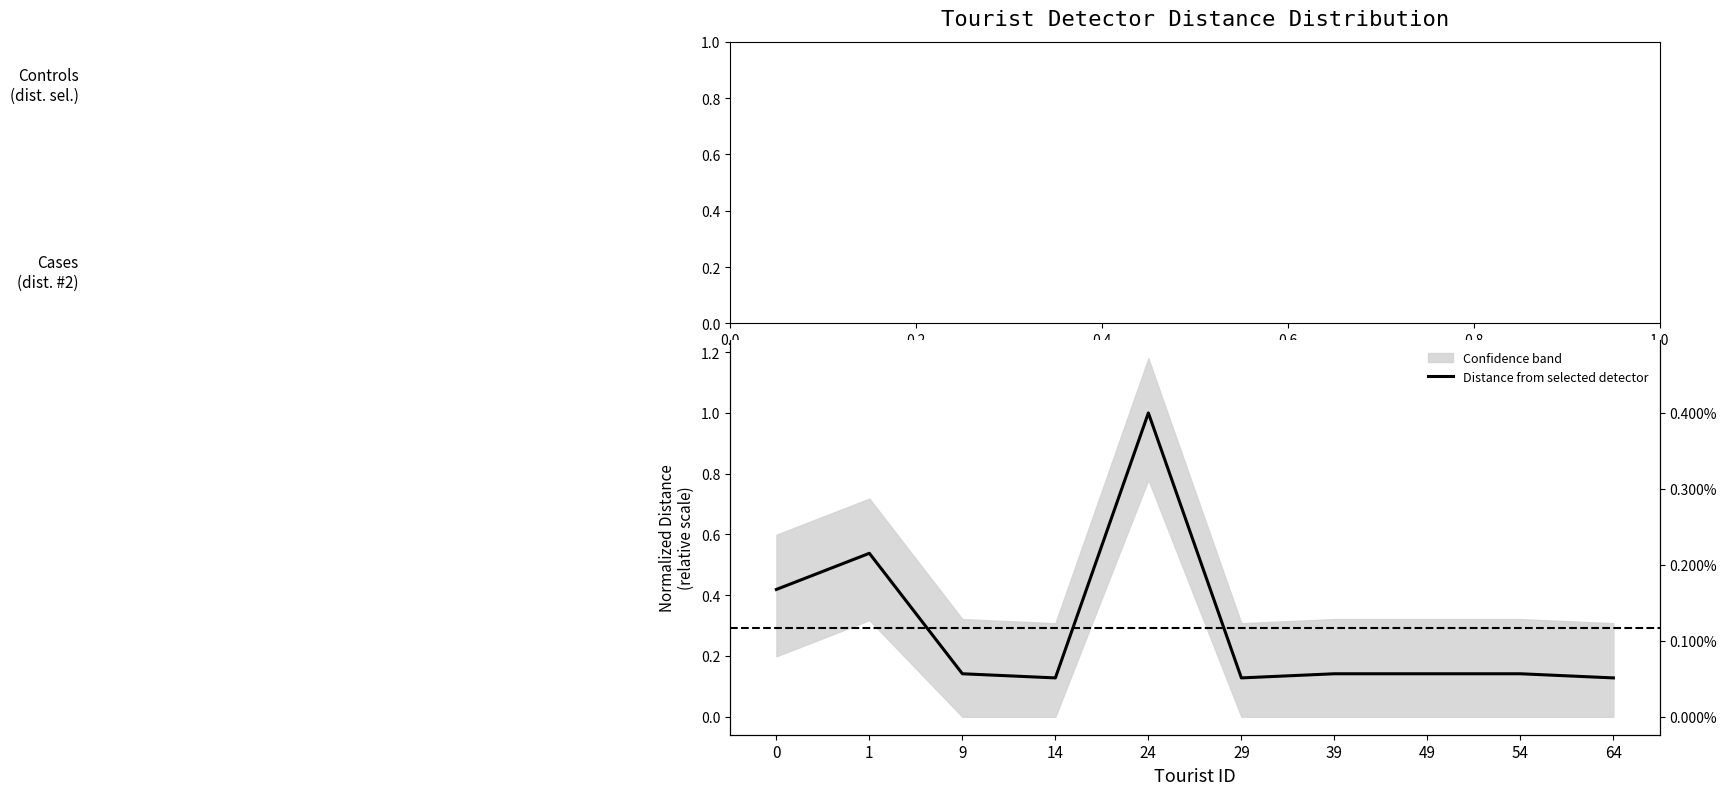

The value at 0.0 is 0.6. True or false?

False